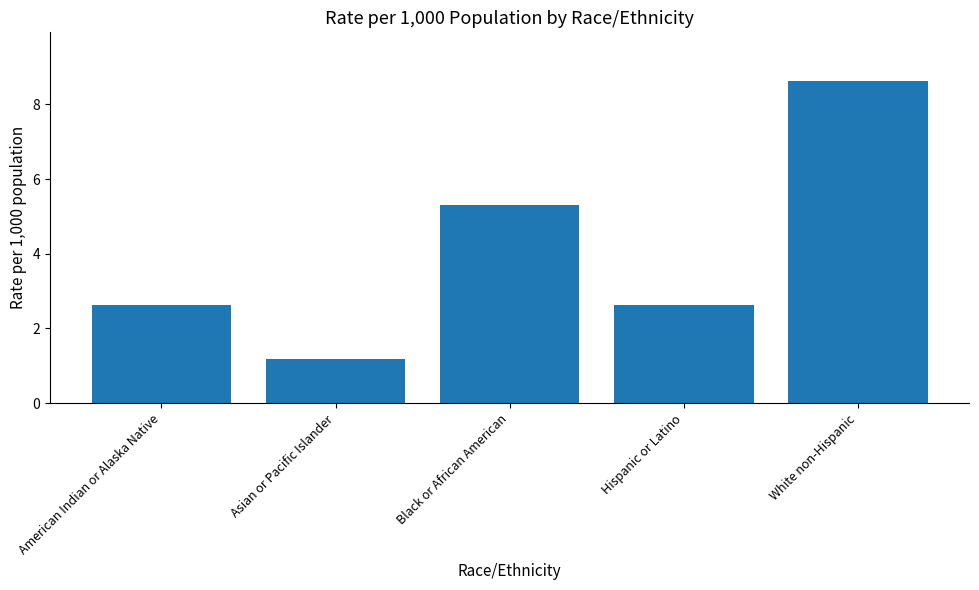

The chart shows a value of 8.6 at White non-Hispanic. True or false?

True